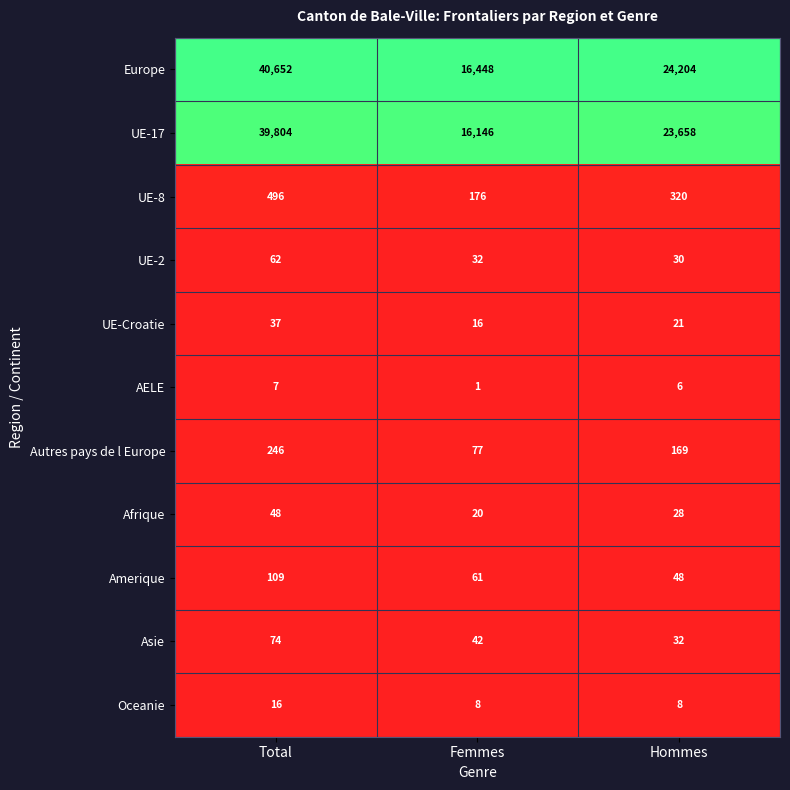

At Total, list the series in order from largest to smallest.

Europe, UE-17, UE-8, Autres pays de l Europe, Amerique, Asie, UE-2, Afrique, UE-Croatie, Oceanie, AELE